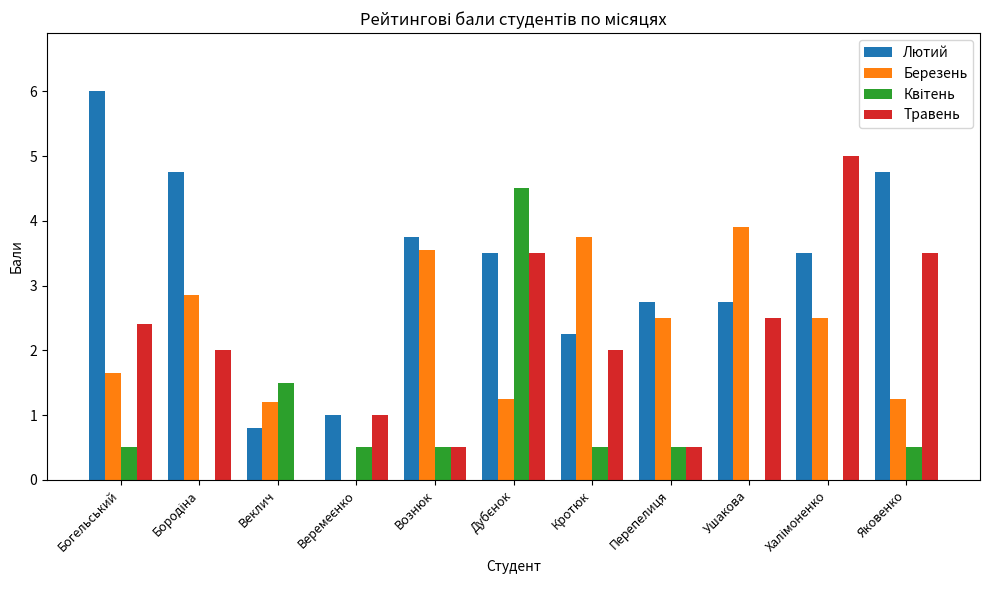

What value does the Березень series have at Перепелиця?

2.5